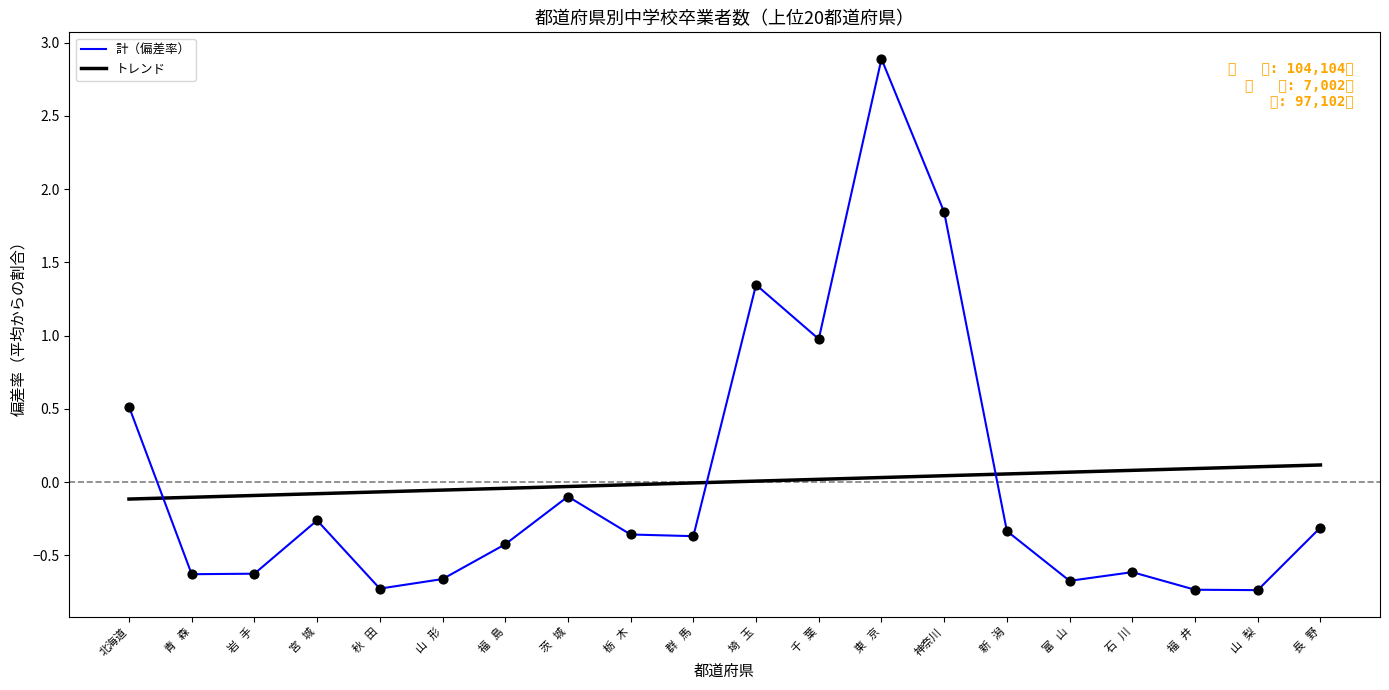

Which series has the widest spread of values?

計（偏差率）